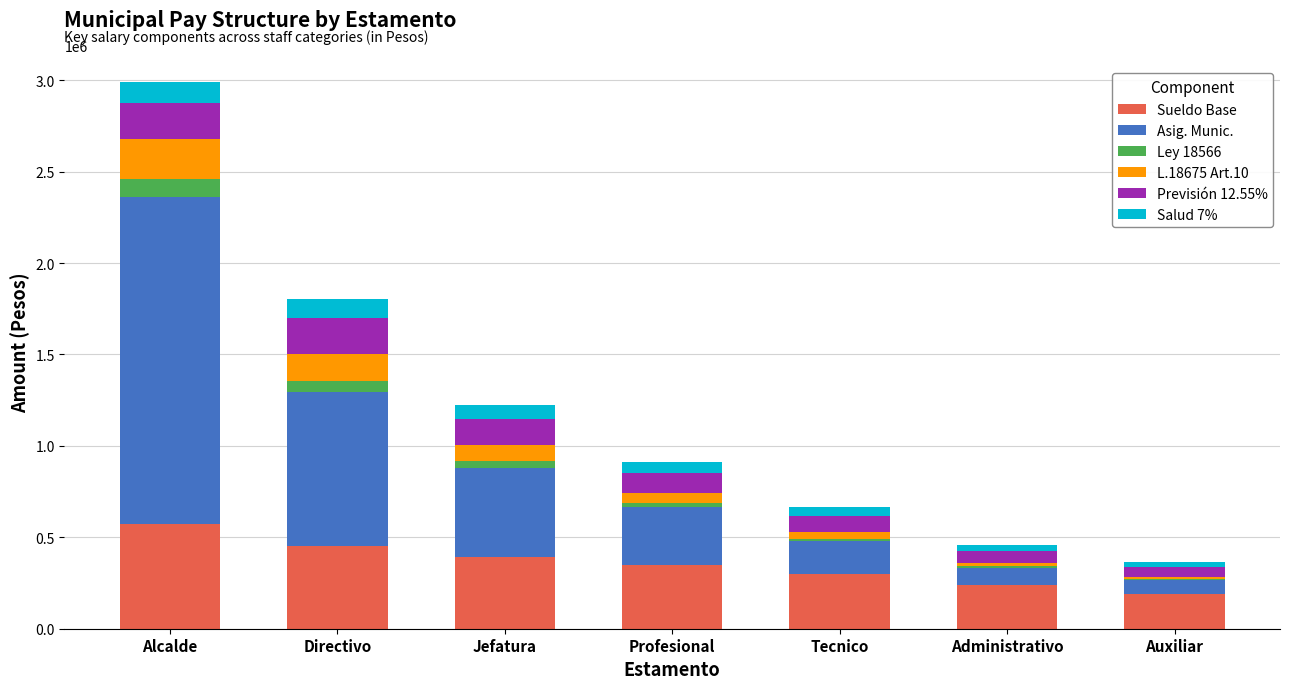

The value of Sueldo Base at Tecnico is 153896. True or false?

False